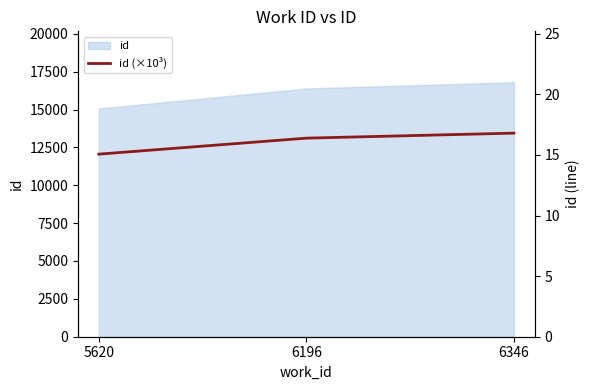

Between 6196 and 5620, which is larger?

6196